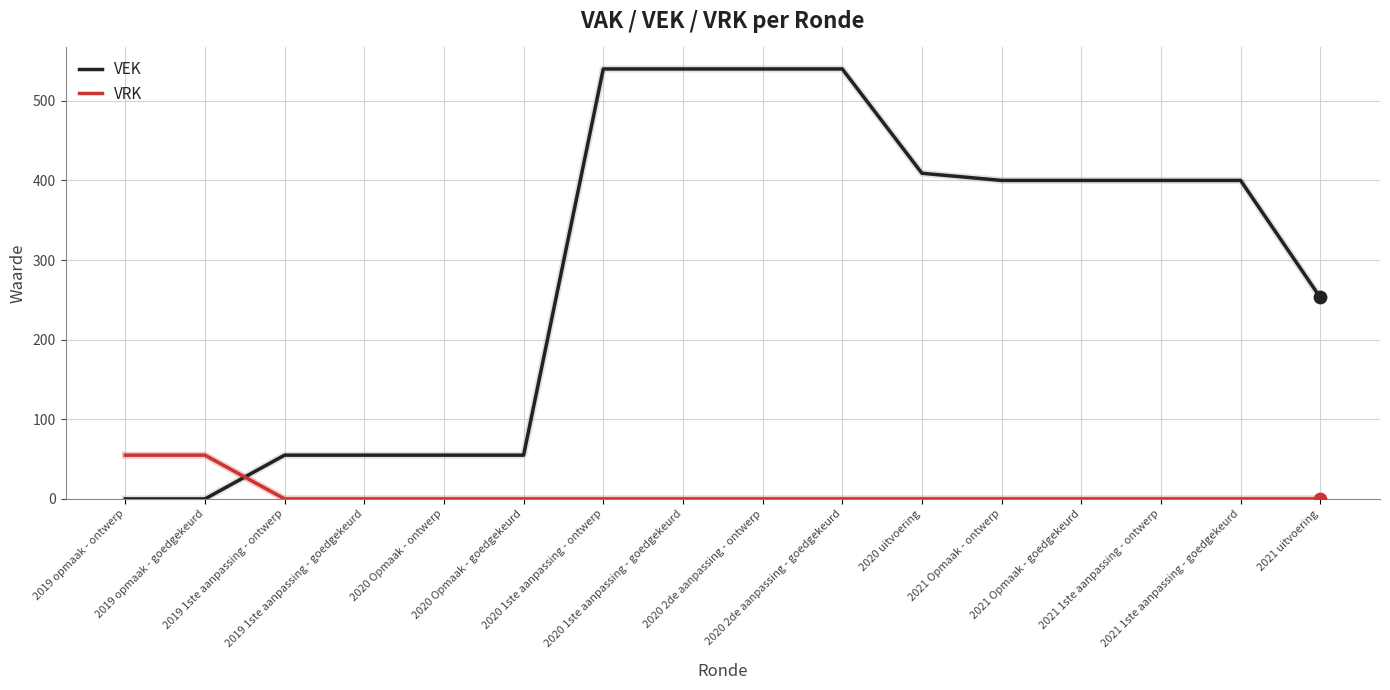

What are all the series names shown in the legend?

VEK, VRK